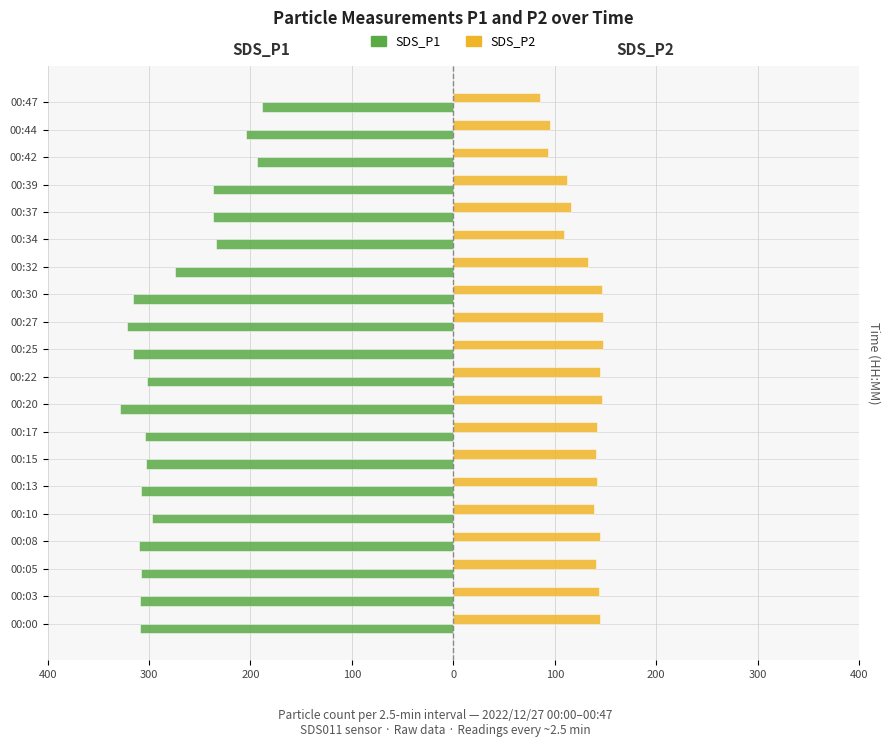

What are all the series names shown in the legend?

SDS_P1, SDS_P2